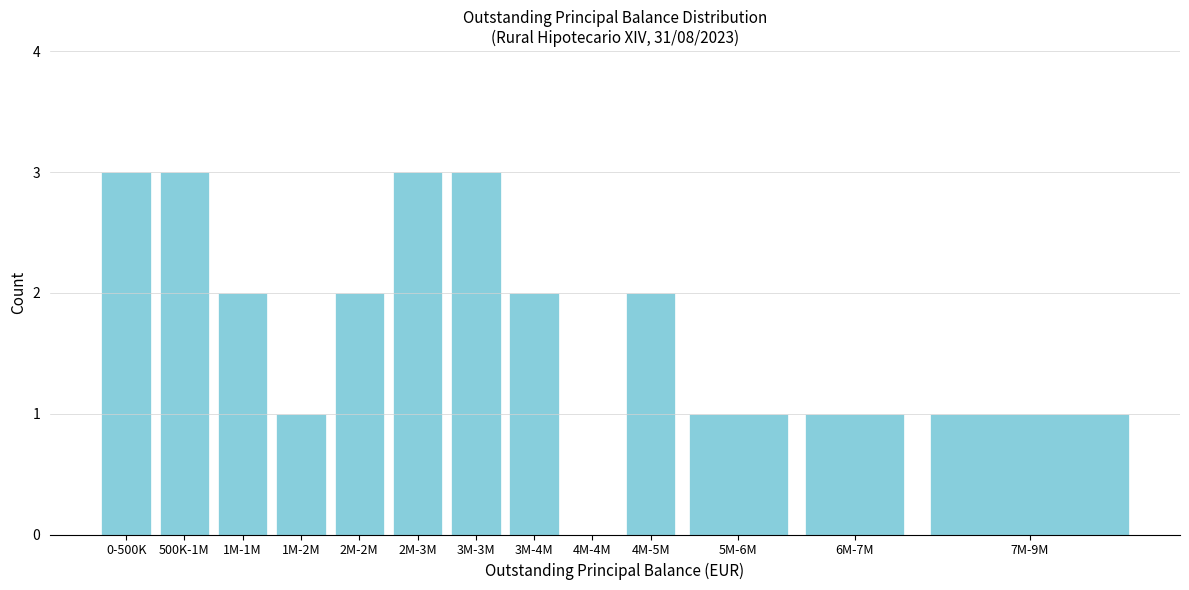

Reading left to right, extract all data points from this chart.

0-500K=3	500K-1M=3	1M-1M=2	1M-2M=1	2M-2M=2	2M-3M=3	3M-3M=3	3M-4M=2	4M-4M=0	4M-5M=2	5M-6M=1	6M-7M=1	7M-9M=1